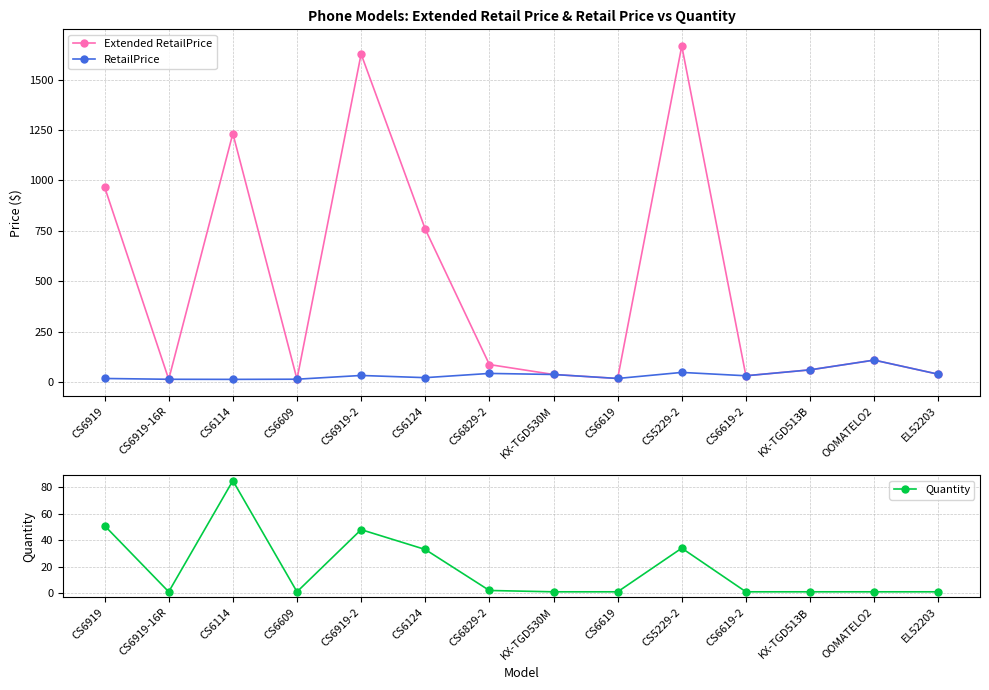

Count the number of categories in the chart.

14